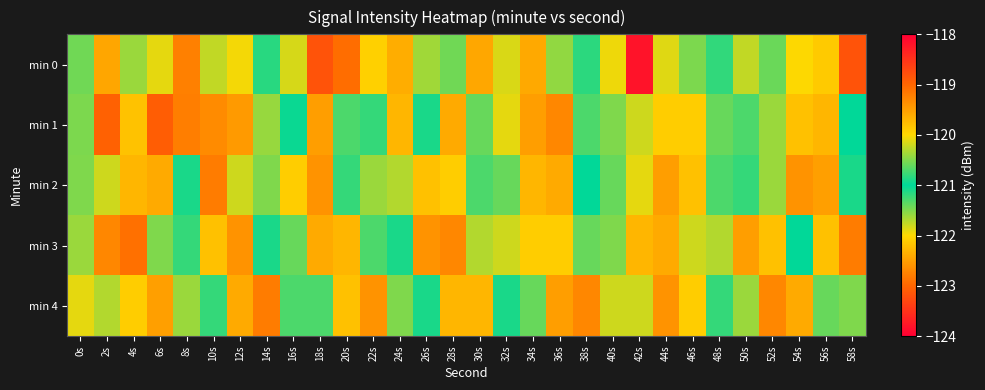

Reading right to left, list all the values displayed in this chart.

min 0: 58s=-118.8	56s=-122.1	54s=-122.0	52s=-120.6	50s=-120.2	48s=-121.2	46s=-121.5	44s=-121.9	42s=-123.8	40s=-120.1	38s=-120.8	36s=-120.4	34s=-122.4	32s=-120.2	30s=-122.4	28s=-121.4	26s=-120.4	24s=-122.4	22s=-122.1	20s=-122.9	18s=-123.2	16s=-120.2	14s=-121.2	12s=-122.0	10s=-120.2	8s=-122.8	6s=-120.1	4s=-121.6	2s=-122.4	0s=-121.4
min 1: 58s=-121.0	56s=-122.3	54s=-119.8	52s=-121.6	50s=-120.7	48s=-121.4	46s=-122.1	44s=-119.9	42s=-121.8	40s=-120.5	38s=-121.3	36s=-122.7	34s=-119.5	32s=-121.9	30s=-120.6	28s=-122.4	26s=-121.1	24s=-119.7	22s=-120.8	20s=-121.3	18s=-122.5	16s=-121.0	14s=-121.6	12s=-119.5	10s=-119.3	8s=-122.8	6s=-123.1	4s=-122.2	2s=-119.0	0s=-121.5
min 2: 58s=-121.1	56s=-122.5	54s=-119.4	52s=-121.6	50s=-120.8	48s=-121.3	46s=-122.2	44s=-119.5	42s=-121.9	40s=-120.6	38s=-121.0	36s=-122.4	34s=-119.7	32s=-121.4	30s=-120.7	28s=-122.1	26s=-119.8	24s=-121.7	22s=-120.4	20s=-121.2	18s=-122.6	16s=-119.9	14s=-121.5	12s=-120.2	10s=-122.8	8s=-121.1	6s=-119.6	4s=-122.3	2s=-121.8	0s=-120.5
min 3: 58s=-122.8	56s=-119.8	54s=-121.0	52s=-122.2	50s=-119.5	48s=-121.7	46s=-120.2	44s=-122.4	42s=-119.7	40s=-121.5	38s=-120.6	36s=-122.1	34s=-119.9	32s=-121.8	30s=-120.3	28s=-122.7	26s=-119.4	24s=-121.1	22s=-120.7	20s=-122.3	18s=-119.6	16s=-121.4	14s=-120.9	12s=-122.6	10s=-119.8	8s=-121.2	6s=-120.5	4s=-122.9	2s=-119.3	0s=-121.6
min 4: 58s=-121.5	56s=-120.6	54s=-122.4	52s=-119.3	50s=-121.6	48s=-120.8	46s=-122.1	44s=-119.4	42s=-121.8	40s=-120.2	38s=-122.7	36s=-119.5	34s=-121.4	32s=-120.9	30s=-122.3	28s=-119.7	26s=-121.1	24s=-120.5	22s=-122.6	20s=-119.8	18s=-121.3	16s=-120.7	14s=-122.8	12s=-119.6	10s=-121.2	8s=-120.4	6s=-122.5	4s=-119.9	2s=-121.7	0s=-120.1